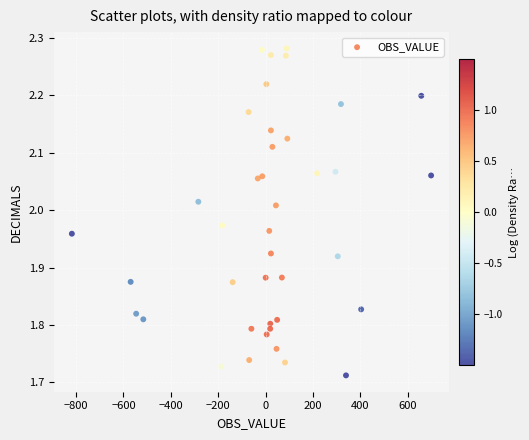

What is the range of X values (max minus min)?

1515.9